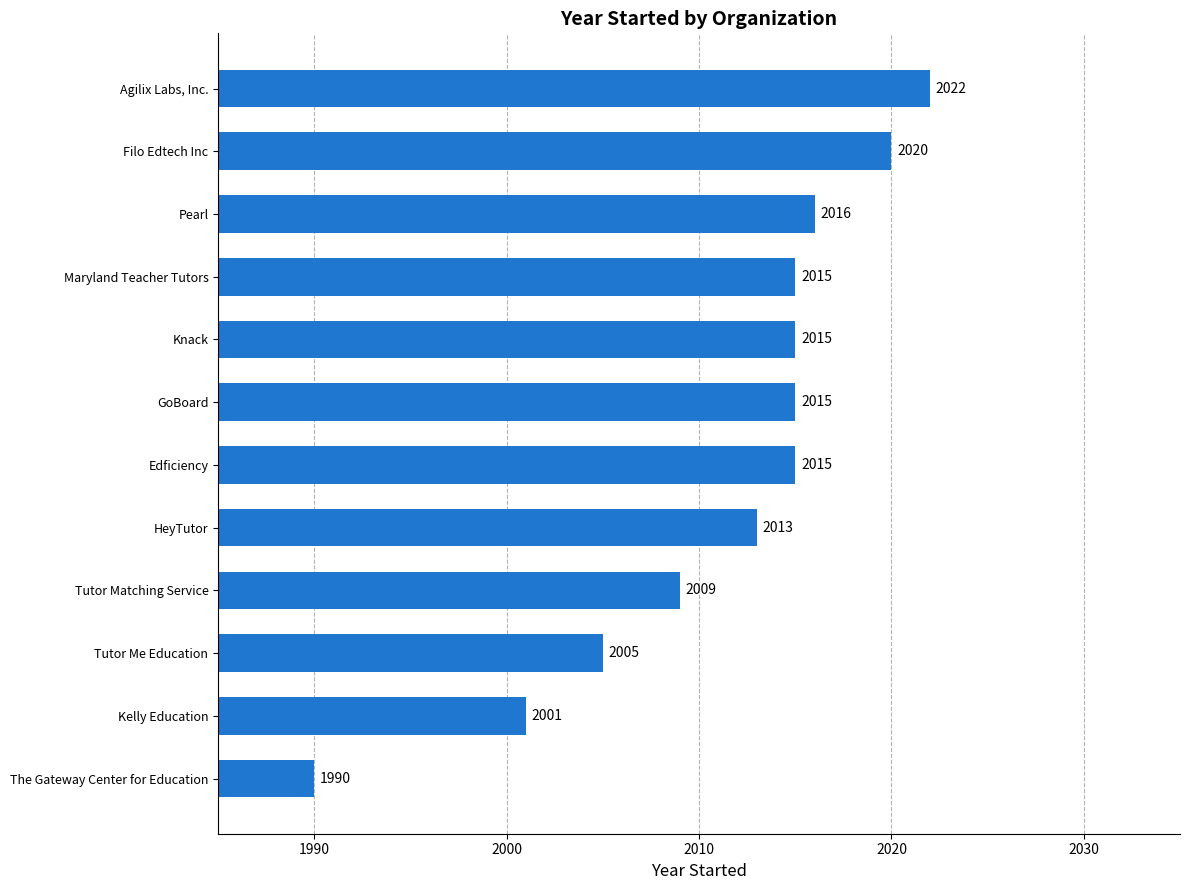

Approximately how many times larger is the value at The Gateway Center for Education compared to Kelly Education?

1.0